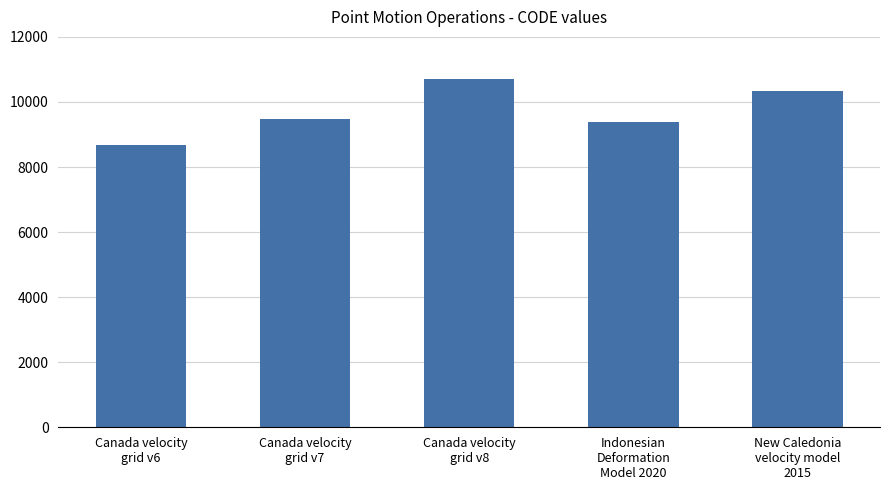

What is the change in value from Canada velocity
grid v6 to Canada velocity
grid v8?

+2031